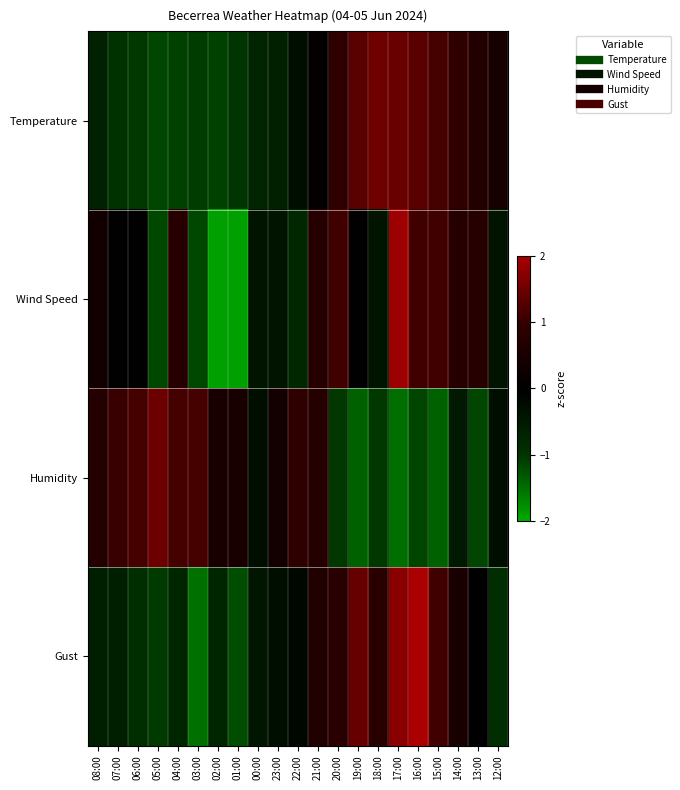

Which label corresponds to the largest value in the chart?

16:00